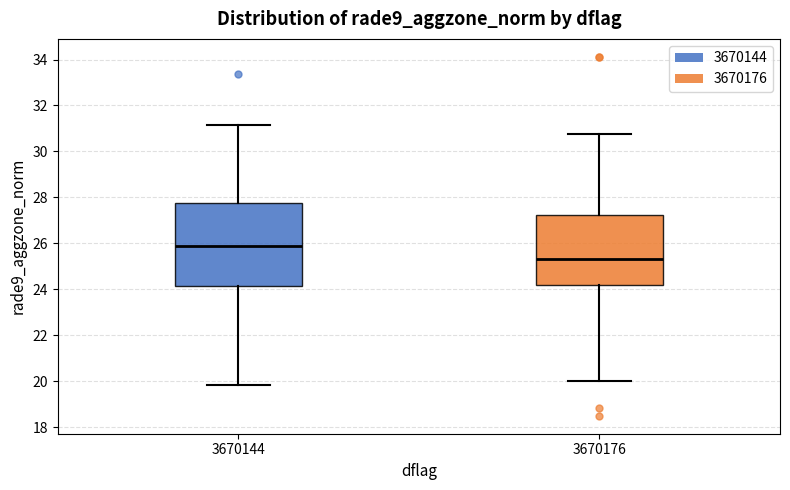

Reading left to right, read every box against the y-axis: the position of its median line, the range the box covers, and the ends of its whiskers. The values are not printed on the chart, so give them approximately, as read against the axis.

3670144: median 26.0, box 24.2 to 27.8, whiskers 19.8 to 31.2
3670176: median 25.4, box 24.2 to 27.2, whiskers 20.0 to 30.8